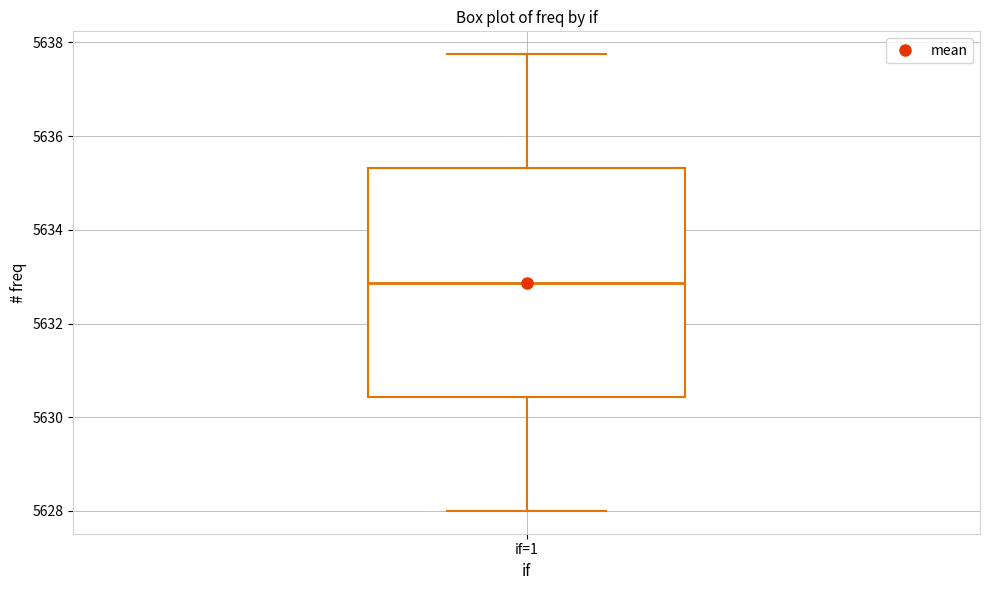

Transcribe this box plot: give where the median line is, the range the box spans, and where the two whiskers end, as read against the y-axis. The values are not printed on the chart, so give them approximately, as read against the axis.

median 5632.8, box 5630.4 to 5635.4, whiskers 5628.0 to 5637.8